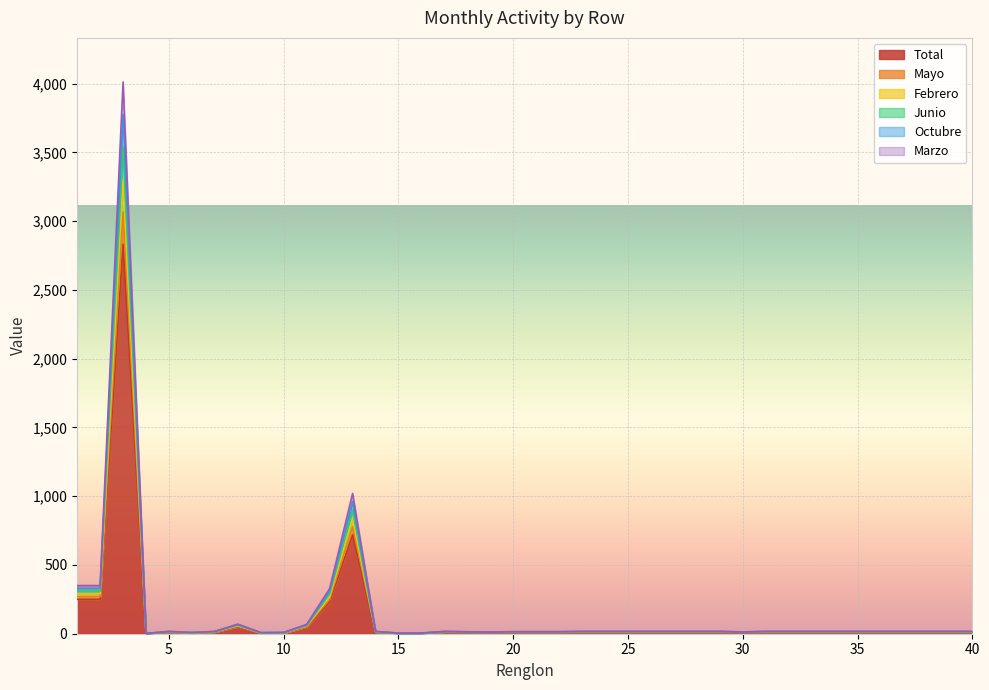

How many data points in Total are less than 12?

6